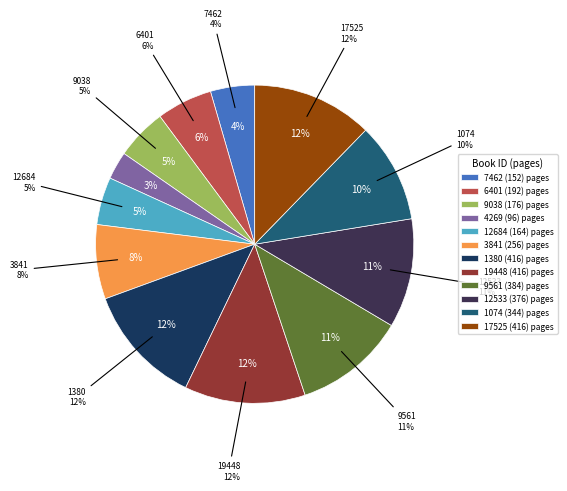

Does 1380 (416) account for over 50% of the chart?

No